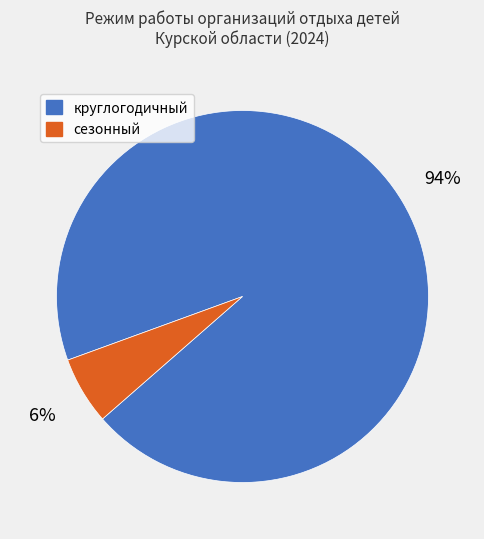

Does any single category account for the majority?

Yes